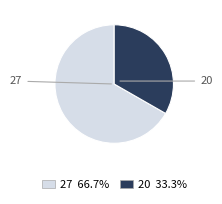

Rank the categories by value from highest to lowest.

27, 20